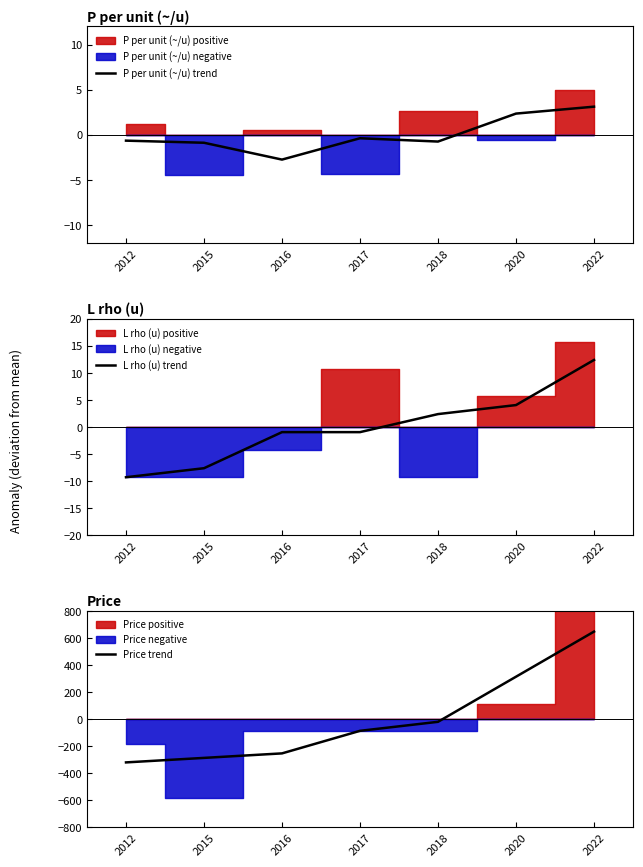

Does the chart have visible grid lines?

No